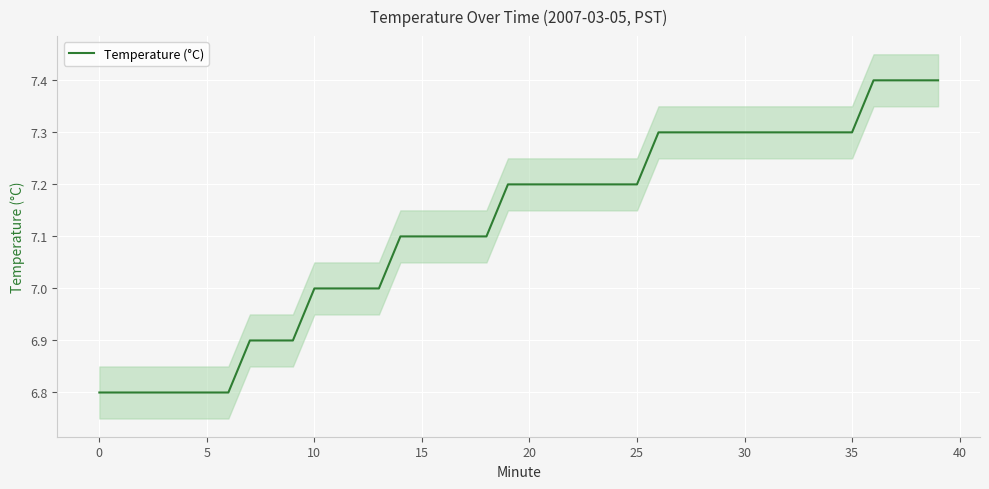

What is the minimum value shown in the chart?

6.8